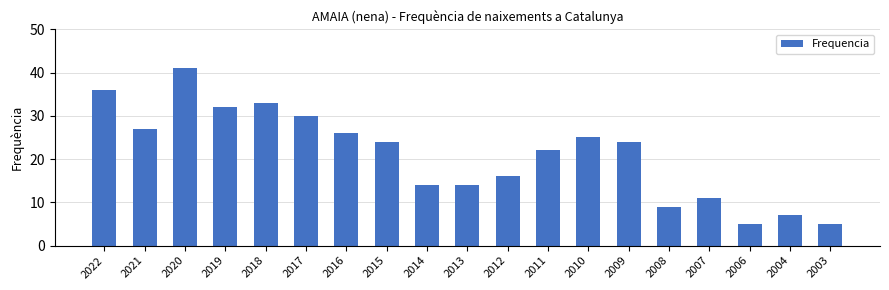

Are the bars horizontal?

No